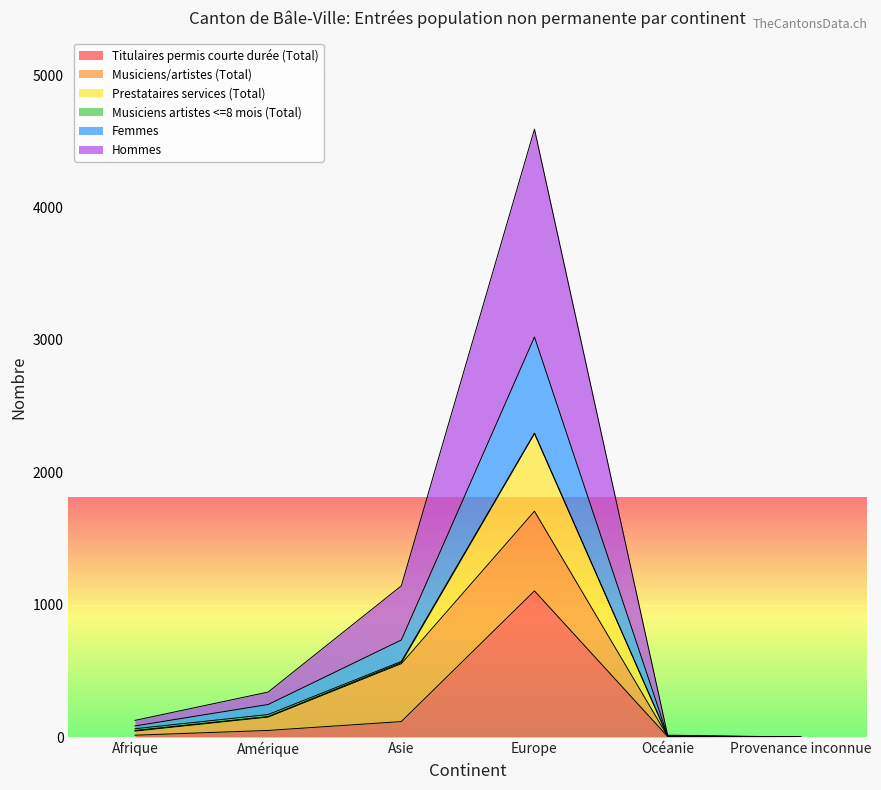

Where is the first local maximum for Hommes?

Europe